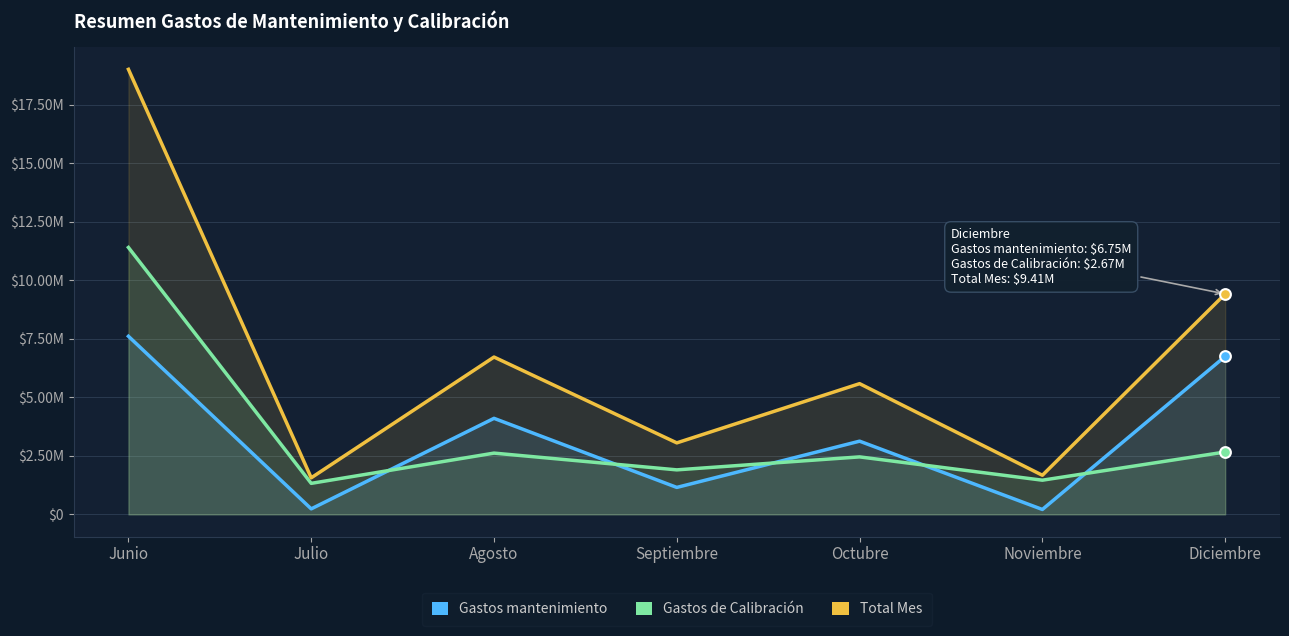

What are all the series names shown in the legend?

Gastos mantenimiento, Gastos de Calibración, Total Mes